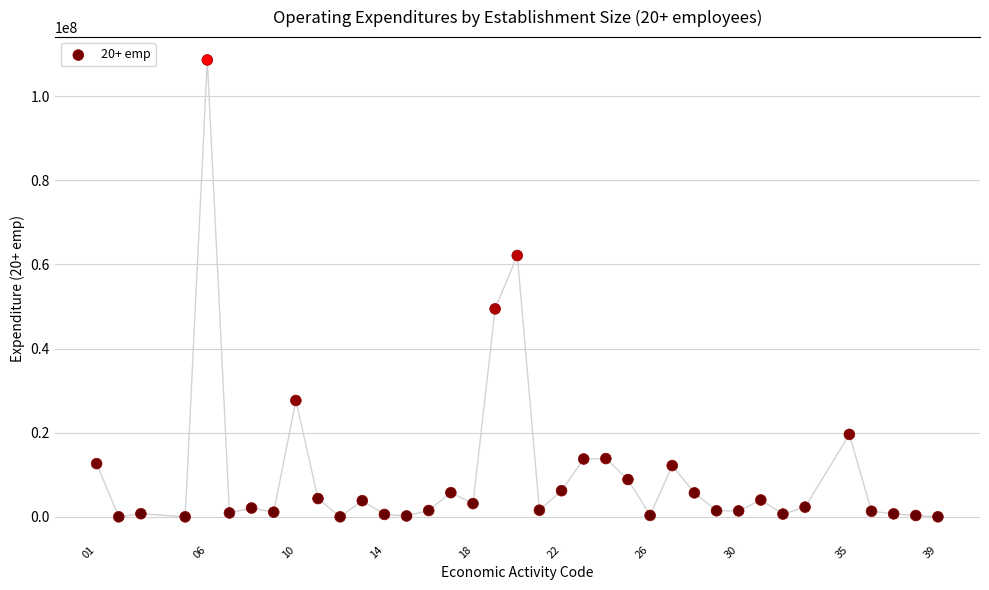

What is the range of X values (max minus min)?

38